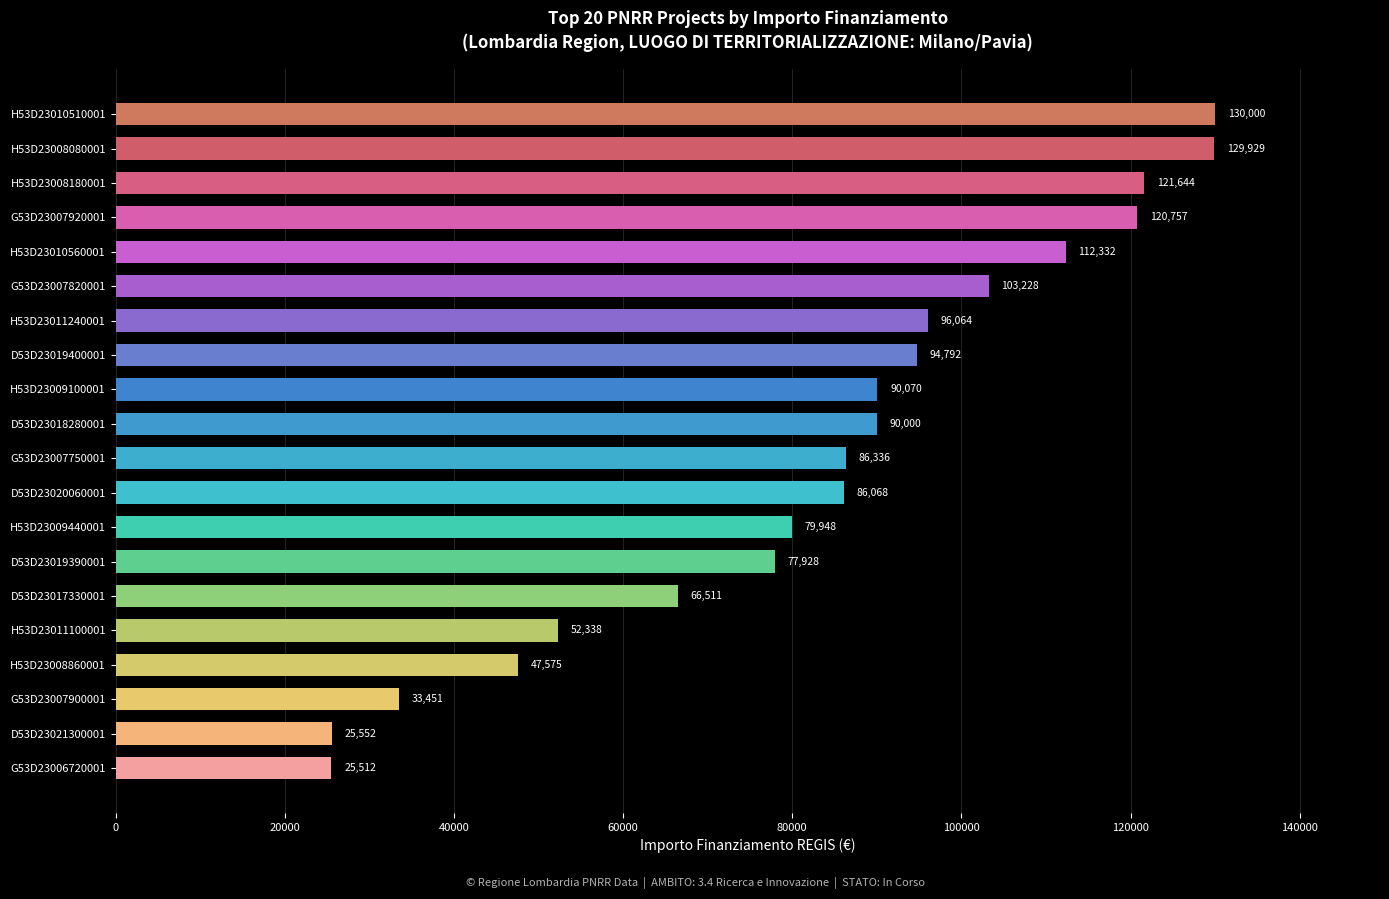

What is the difference between the maximum and minimum values?

104488